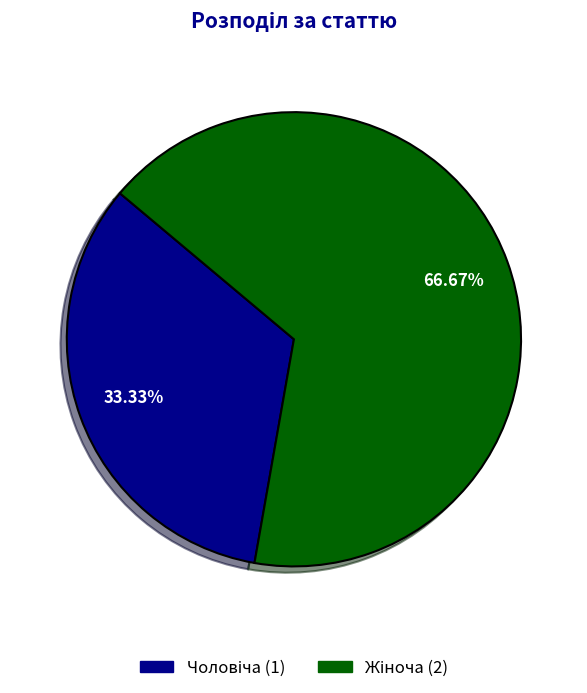

To the nearest percent, what is the average slice percentage?

50%